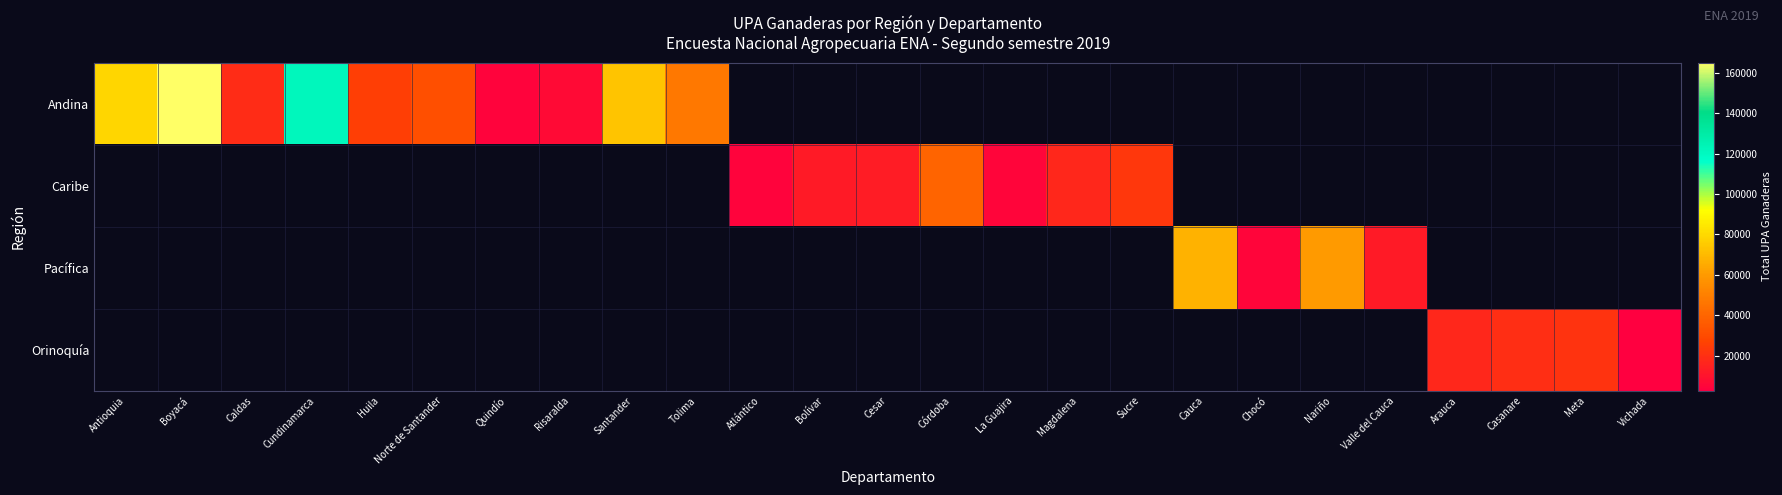

Which series has the widest spread of values?

Andina